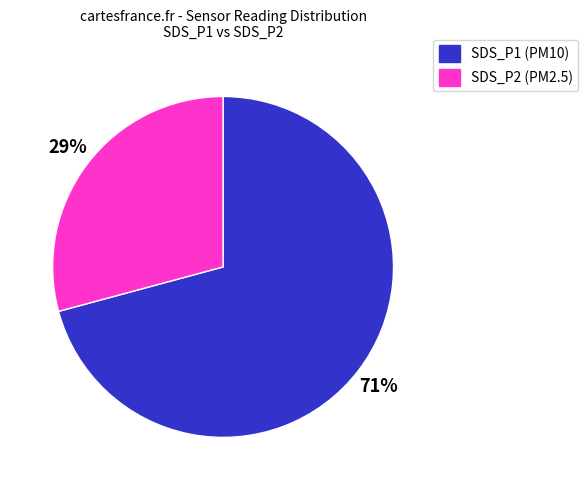

Which category has the biggest portion of the pie?

SDS_P1